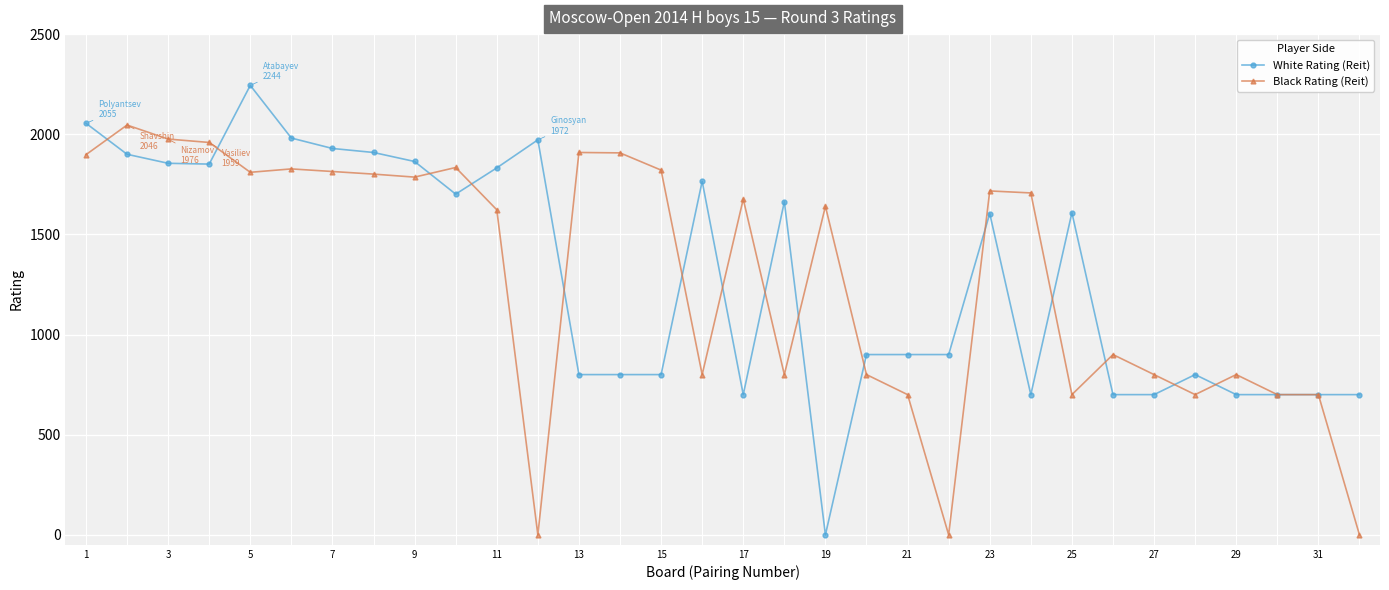

True or false: Black Rating (Reit) has more than 2 points higher than both neighbors.

True